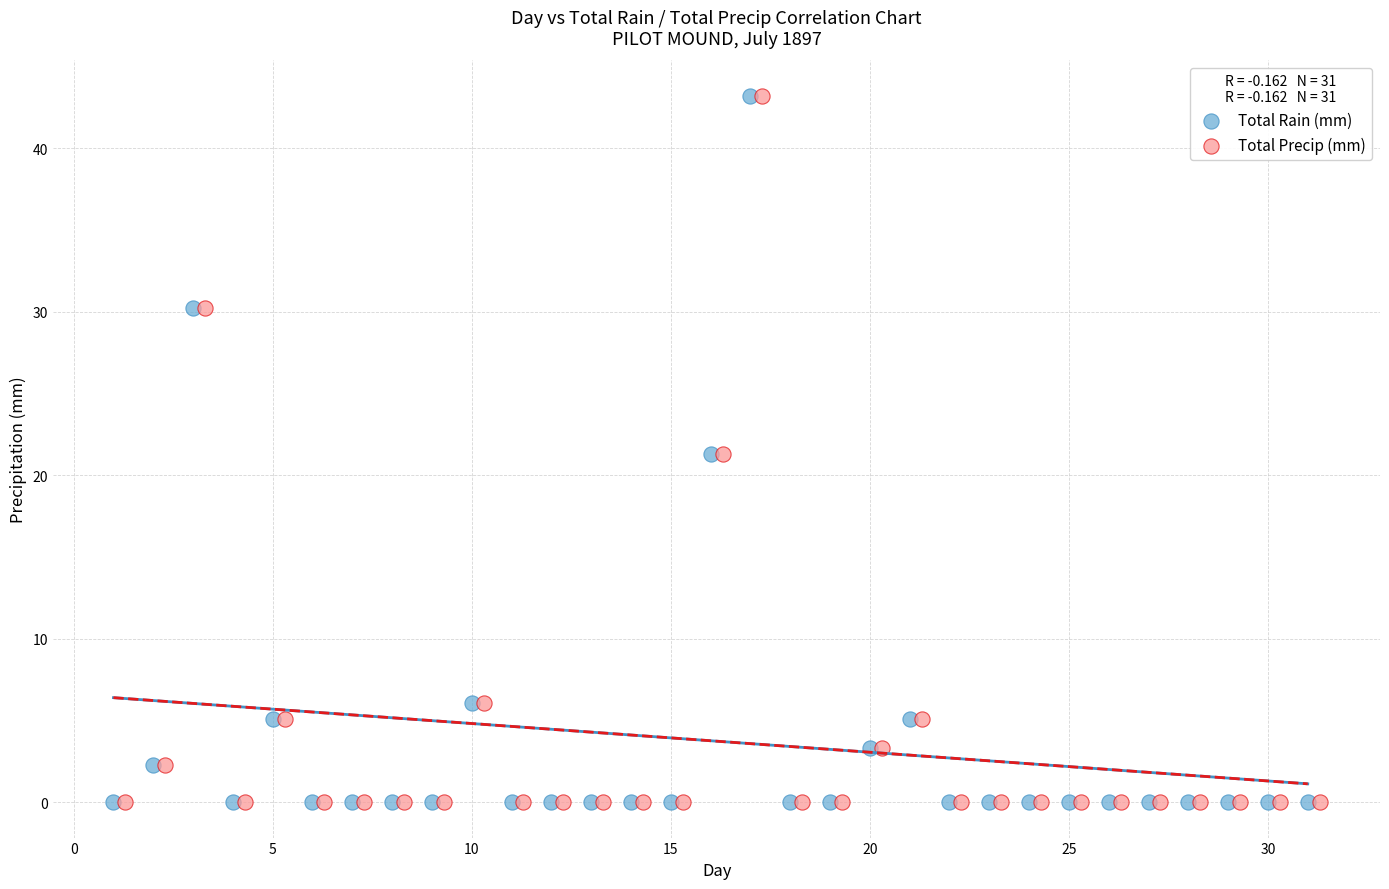

What are all the series names shown in the legend?

Total Rain (mm), Total Precip (mm)